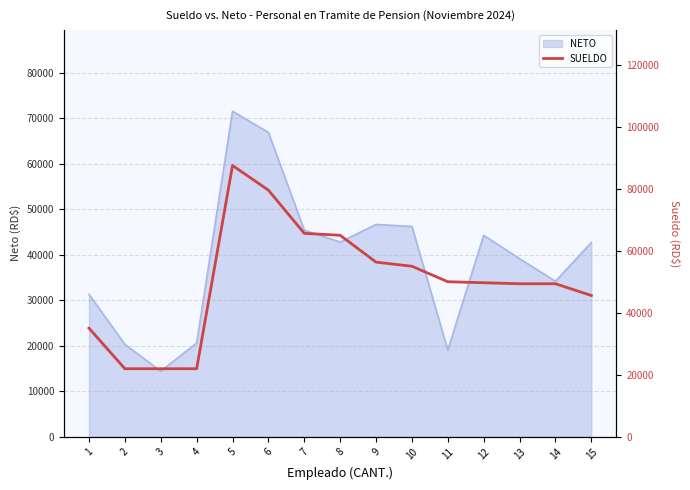

Reading left to right, extract all data points from this chart.

35000	21916	21916	21916	87531	79562	65625	65000	56327	55000	50000	49677	49350	49350	45558